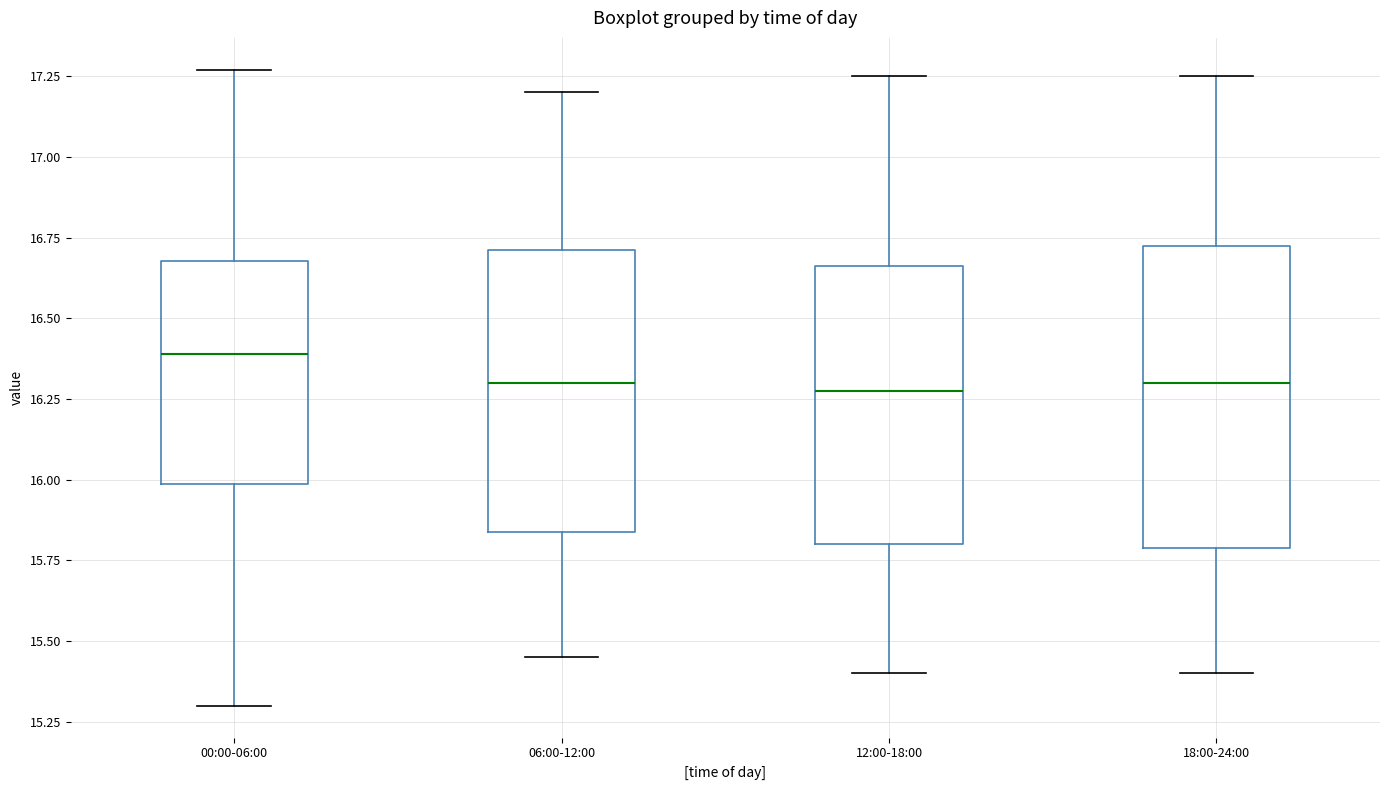

Which box's median line is the highest?

00:00-06:00